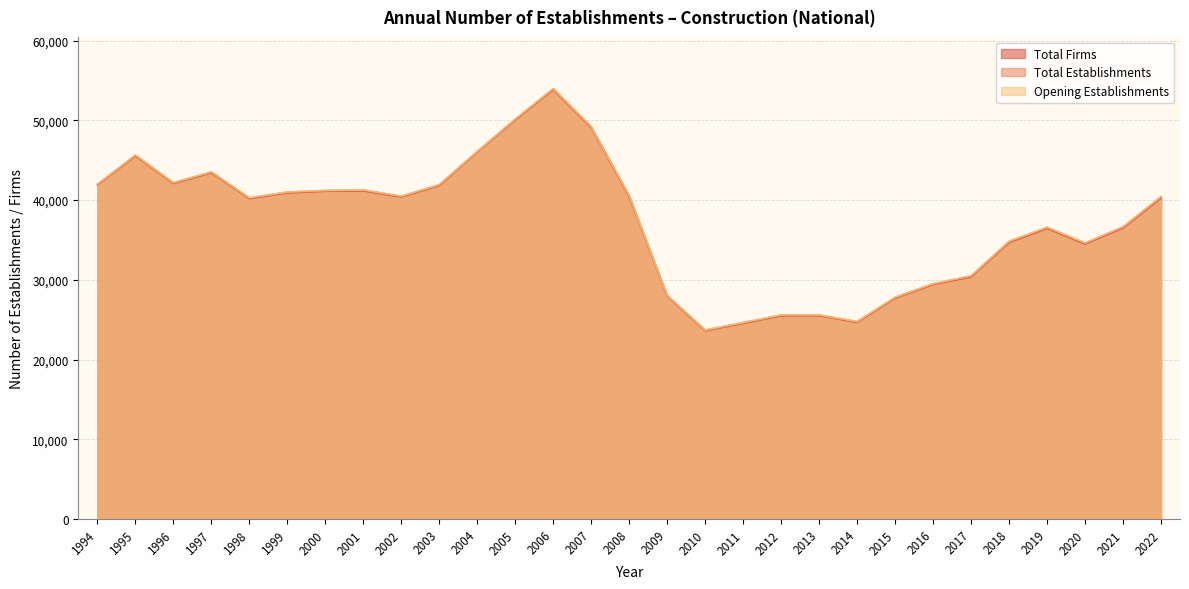

True or false: Total Establishments and Total Firms cross at least once.

False